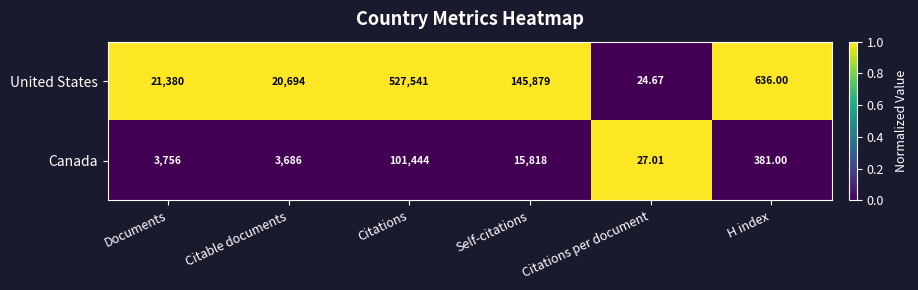

What is the maximum value shown in the chart?

527541.0